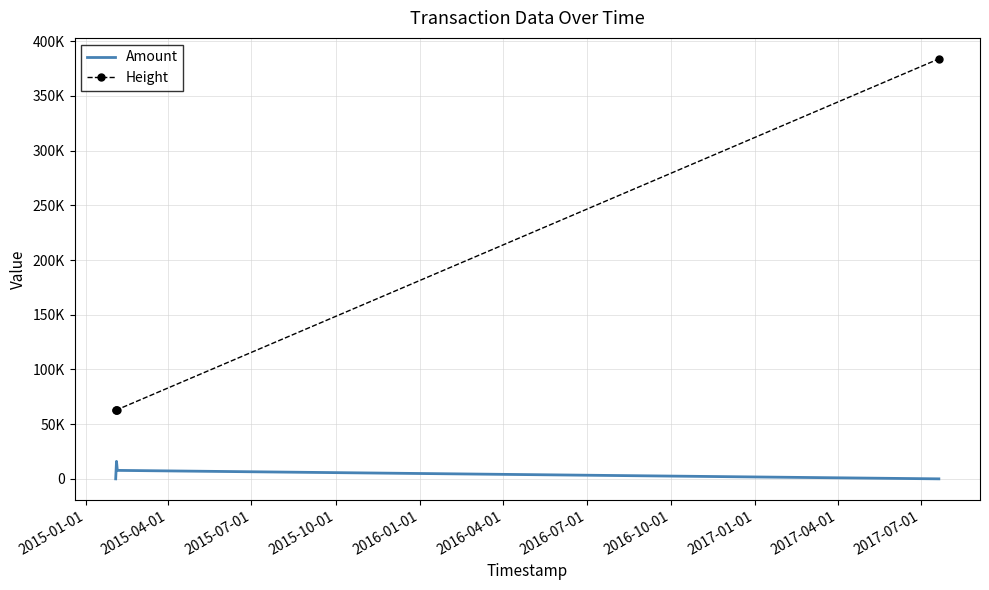

What are all the series names shown in the legend?

Amount, Height